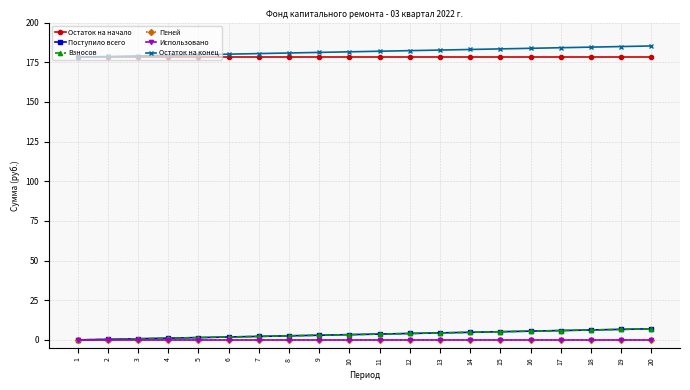

Is the value of Пеней at 20 greater than the value of Остаток на конец at 4?

No